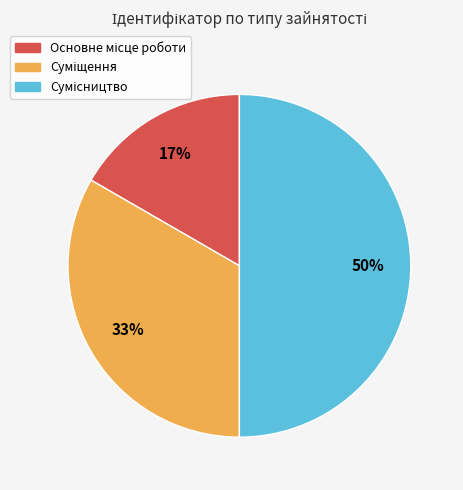

To the nearest percent, what is the difference between the largest and smallest slice percentages?

33%